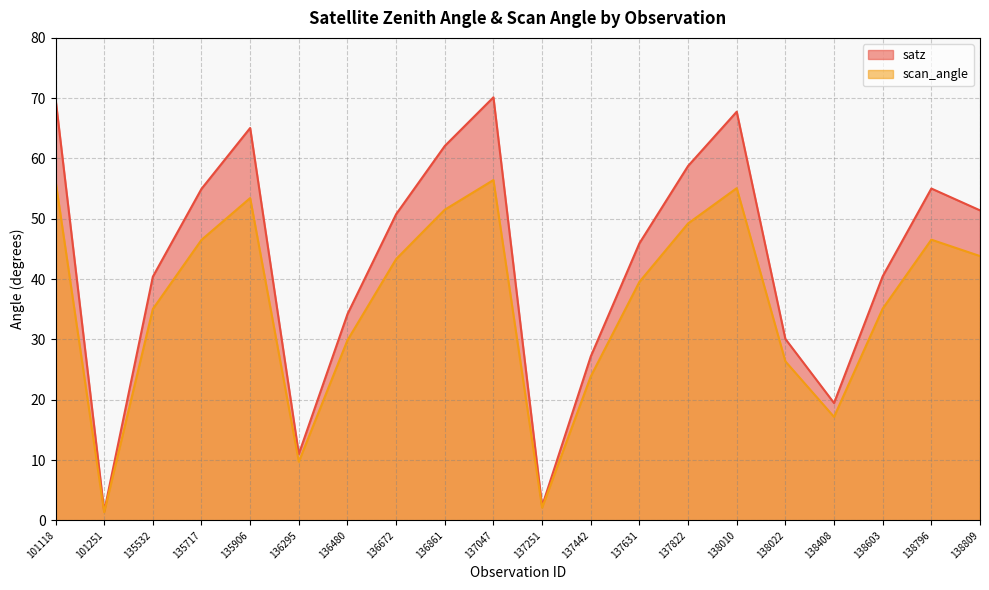

What is the sum of all satz values?

858.5